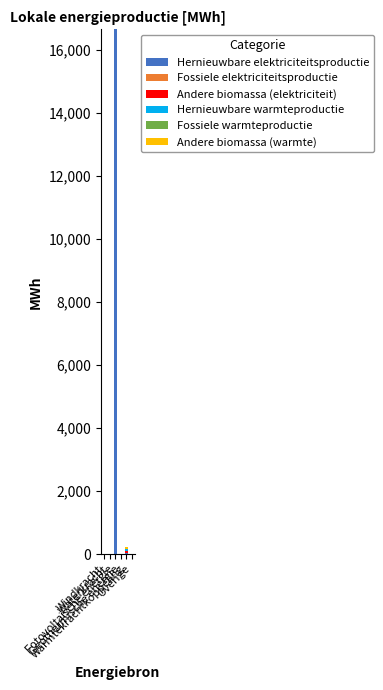

What is the total value across all series at Warmtekrachtkoppeling?

230.7